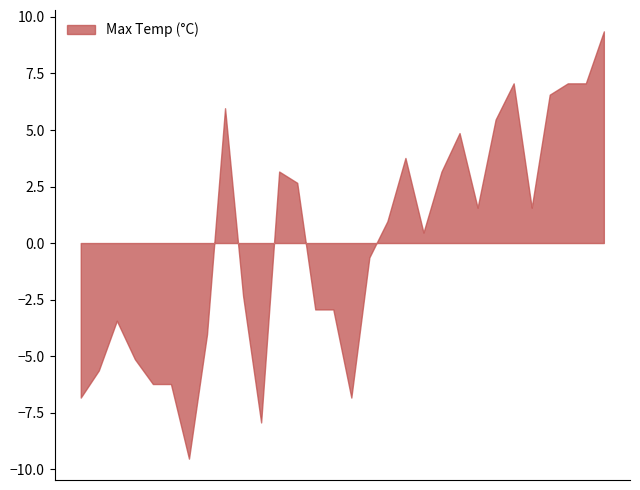

What is the maximum value shown in the chart?

9.4